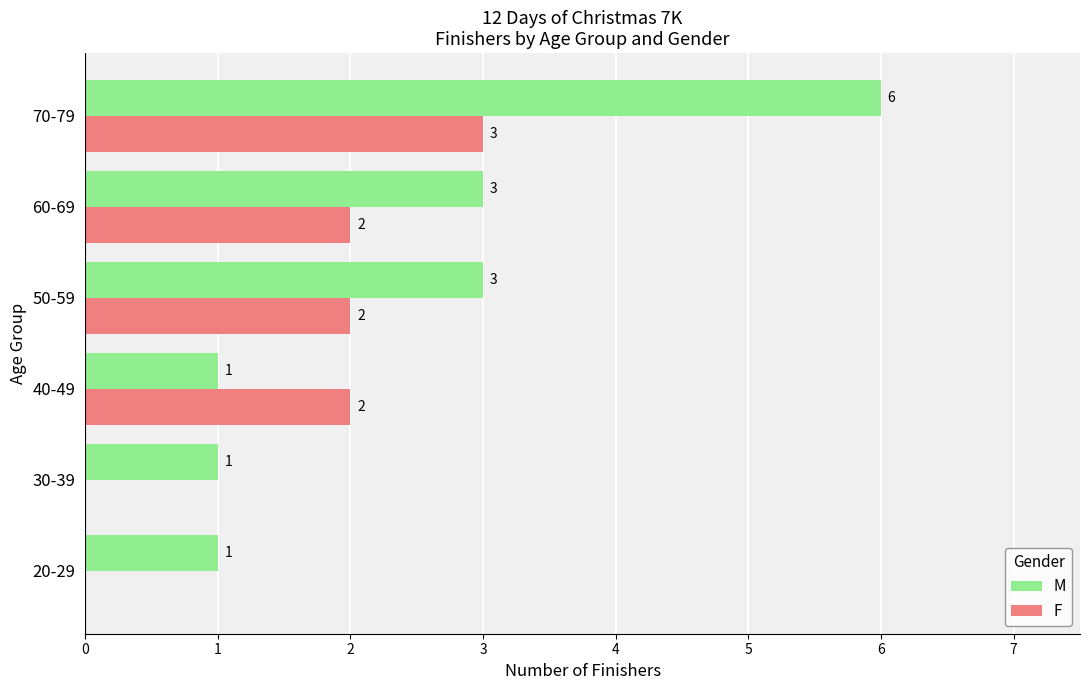

What is the total value across all series at 70-79?

9